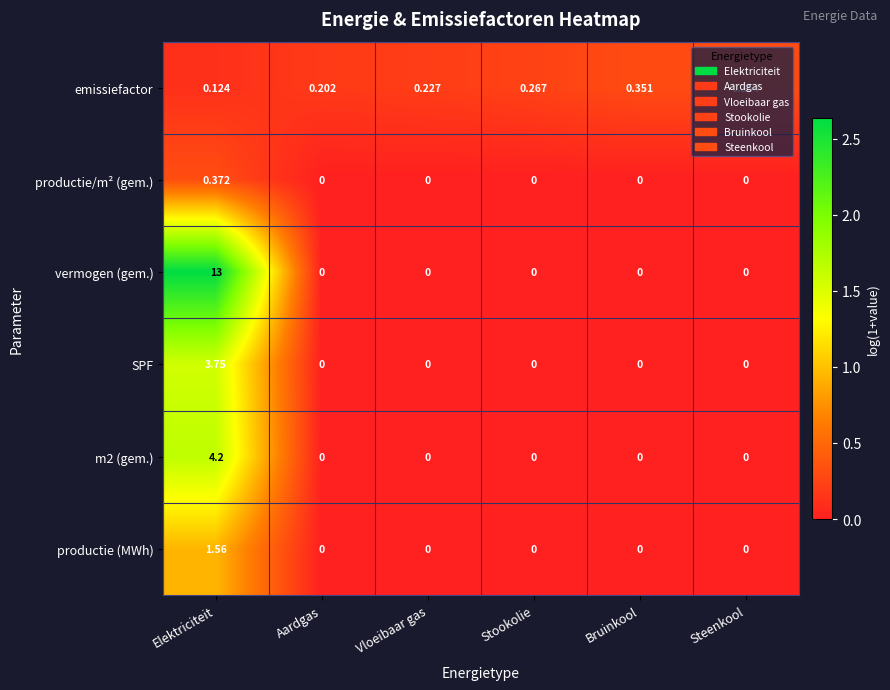

Between Elektriciteit and Bruinkool, which series saw the biggest shift?

vermogen (gem.)